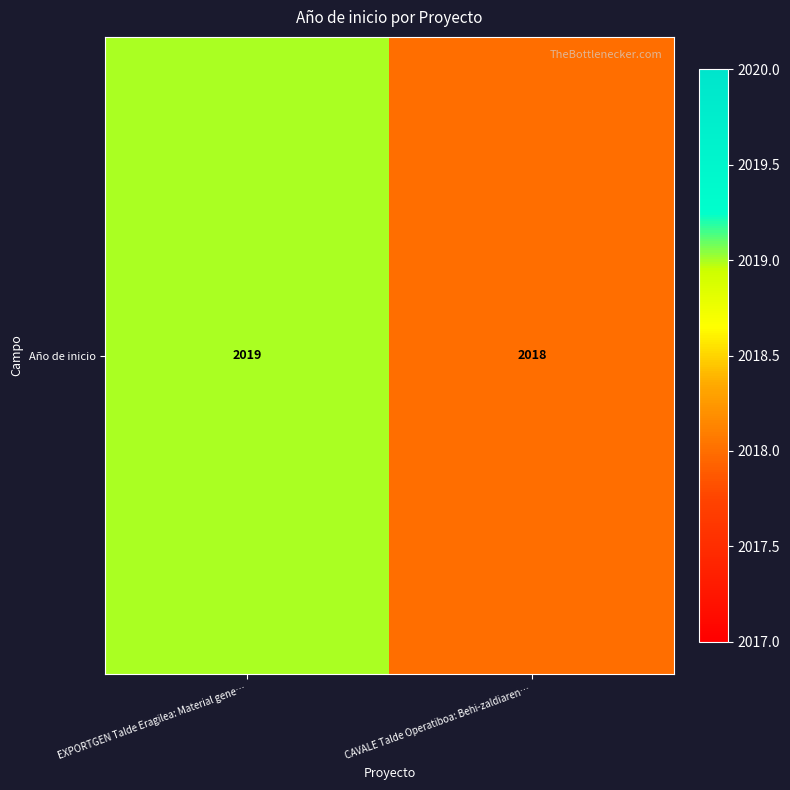

Is it true that the value at EXPORTGEN Talde Eragilea: Material gene… is 2019?

True